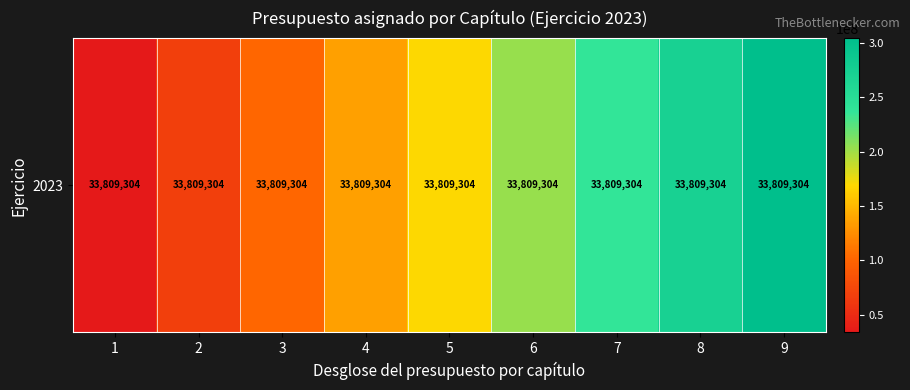

What is the difference between the second highest and minimum values?

236665128